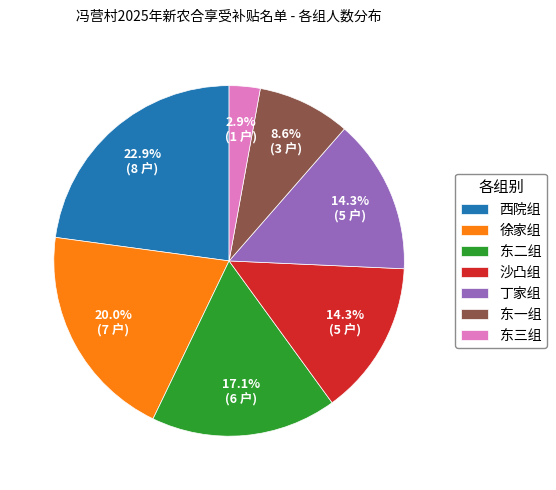

To the nearest percent, what portion does 东一组 represent?

9%